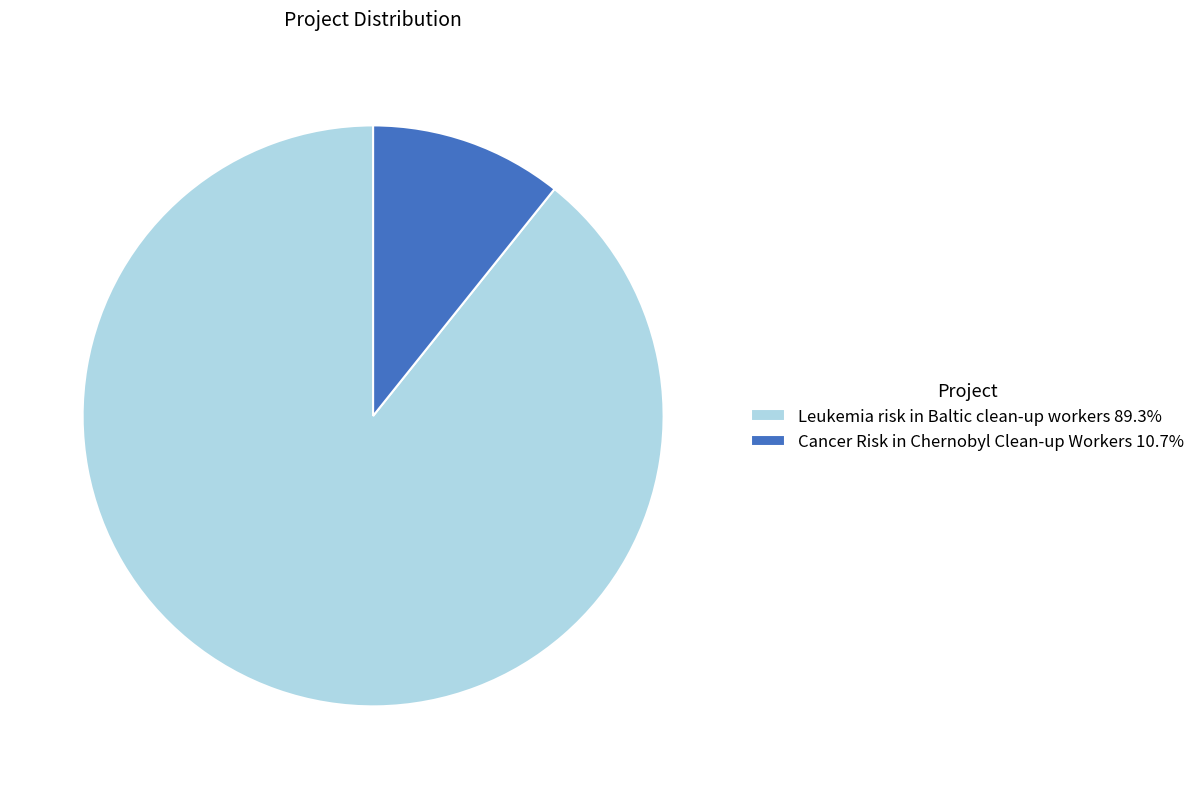

Does Leukemia risk in Baltic clean-up workers 89.3% represent more than half of the total?

Yes